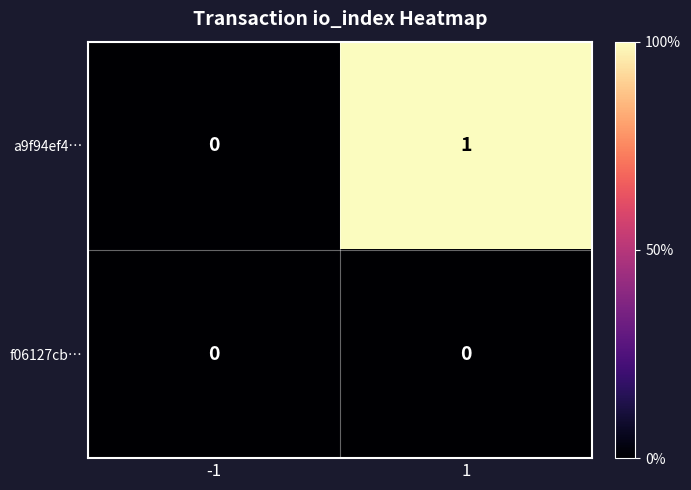

What is the spread (max minus min) of values at 1?

1